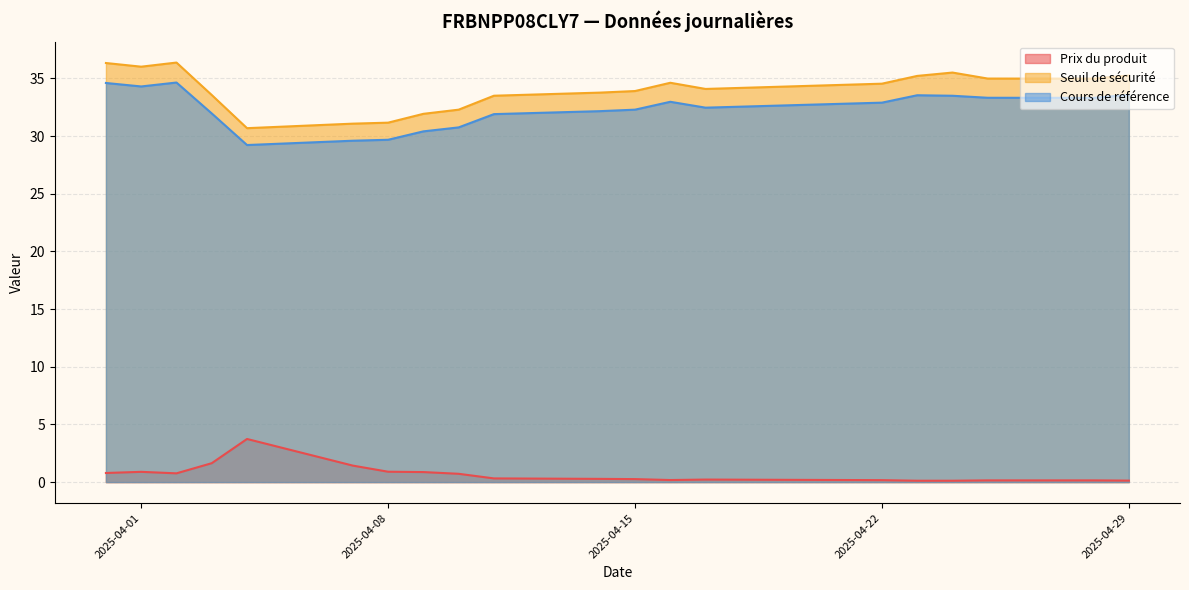

Which category has the highest value in the Seuil de sécurité series?

2025-04-02